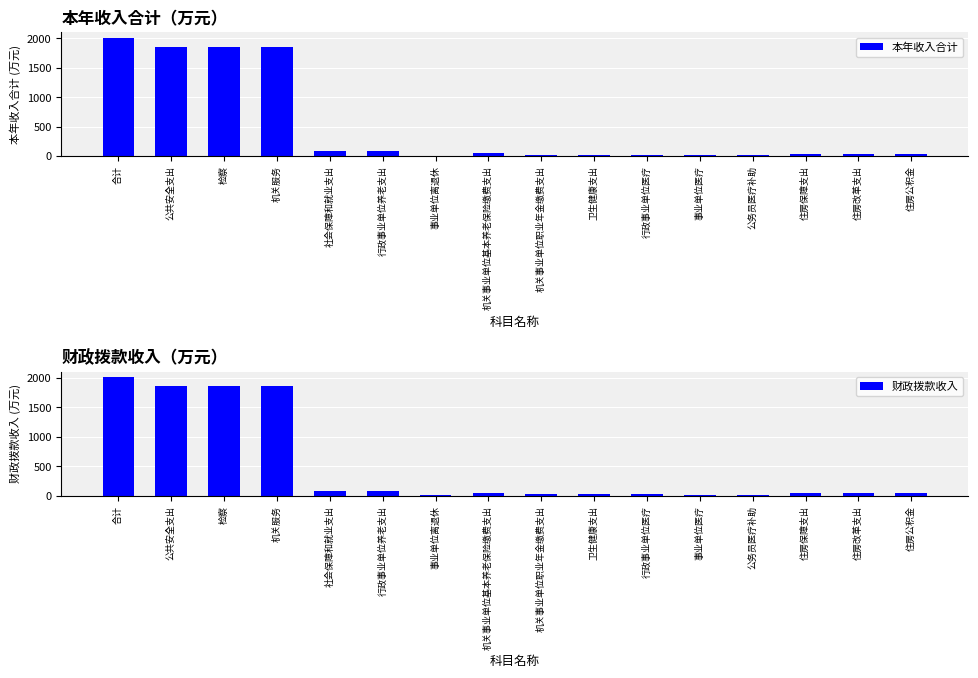

What is the label of the 4th bar from the right?

公务员医疗补助